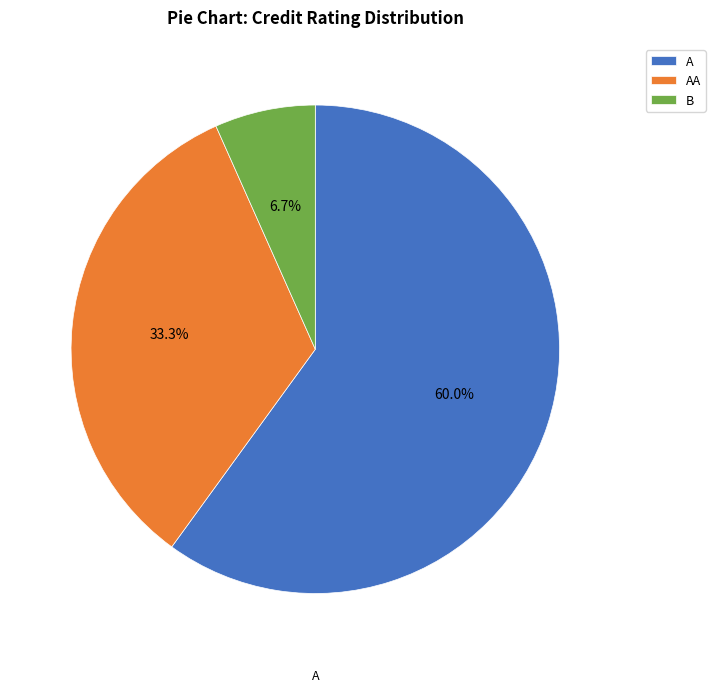

Which category accounts for the majority?

A